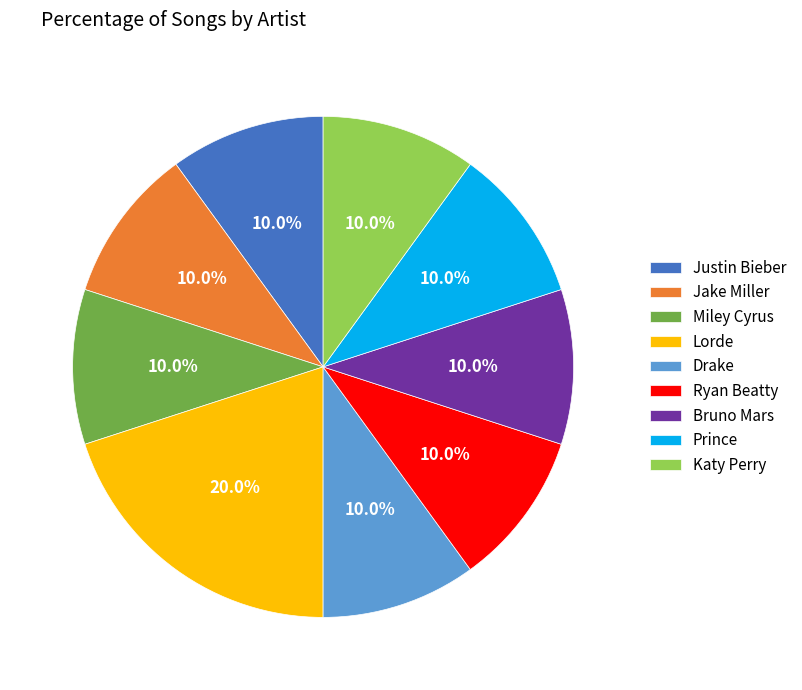

What percentage is NOT represented by Katy Perry?

90.0%